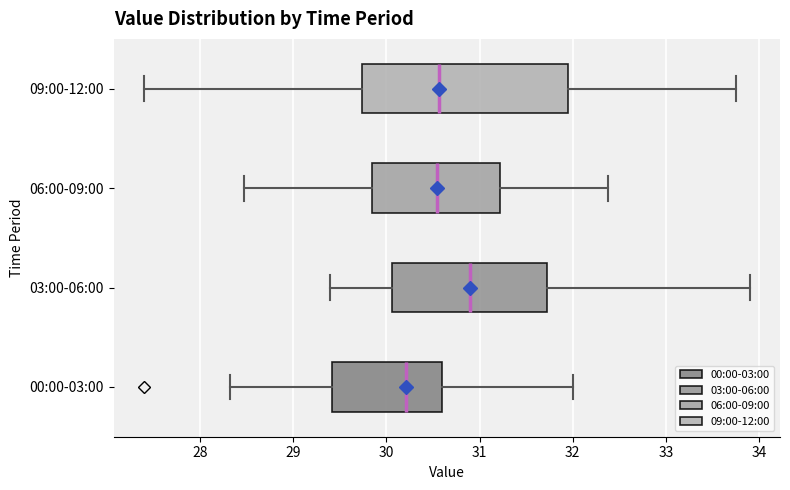

Reading bottom to top, transcribe this box plot: for each box, give where its median line is, the range the box spans, and where its two whiskers end, as read against the x-axis. The values are not printed on the chart, so give them approximately, as read against the axis.

00:00-03:00: median 30.2, box 29.4 to 30.6, whiskers 28.3 to 32.0
03:00-06:00: median 30.9, box 30.1 to 31.7, whiskers 29.4 to 33.9
06:00-09:00: median 30.5, box 29.8 to 31.2, whiskers 28.5 to 32.4
09:00-12:00: median 30.6, box 29.7 to 32.0, whiskers 27.4 to 33.8